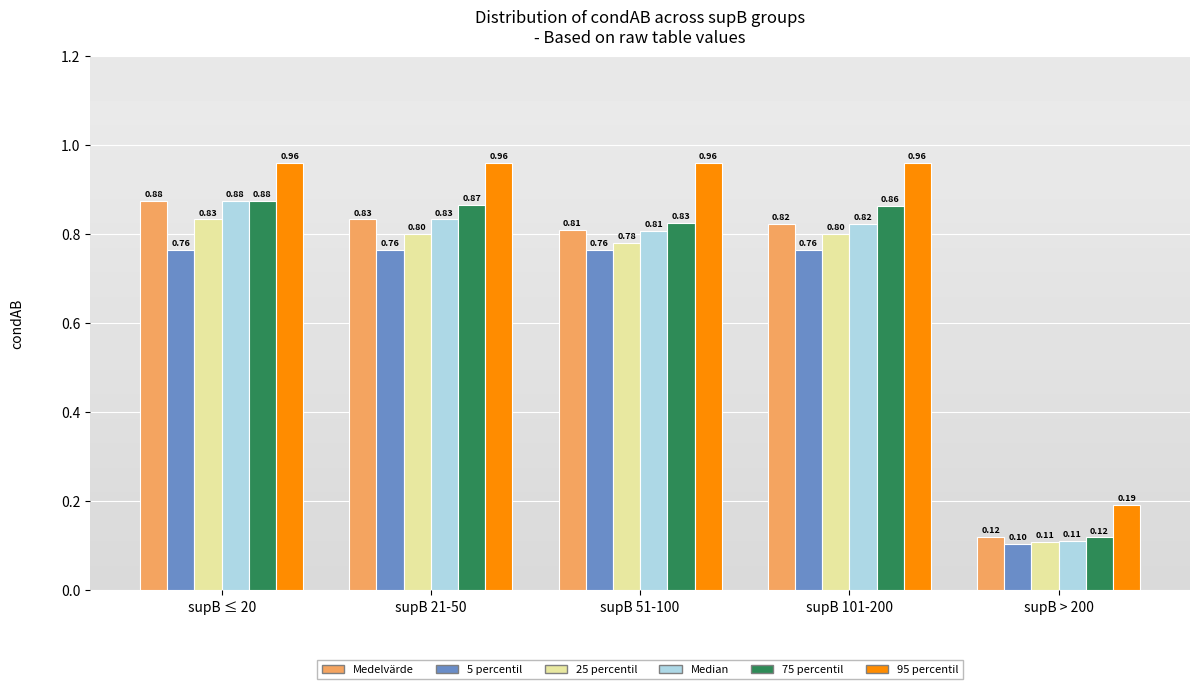

Rank the categories by 75 percentil value from lowest to highest.

supB > 200, supB 51-100, supB 101-200, supB 21-50, supB ≤ 20